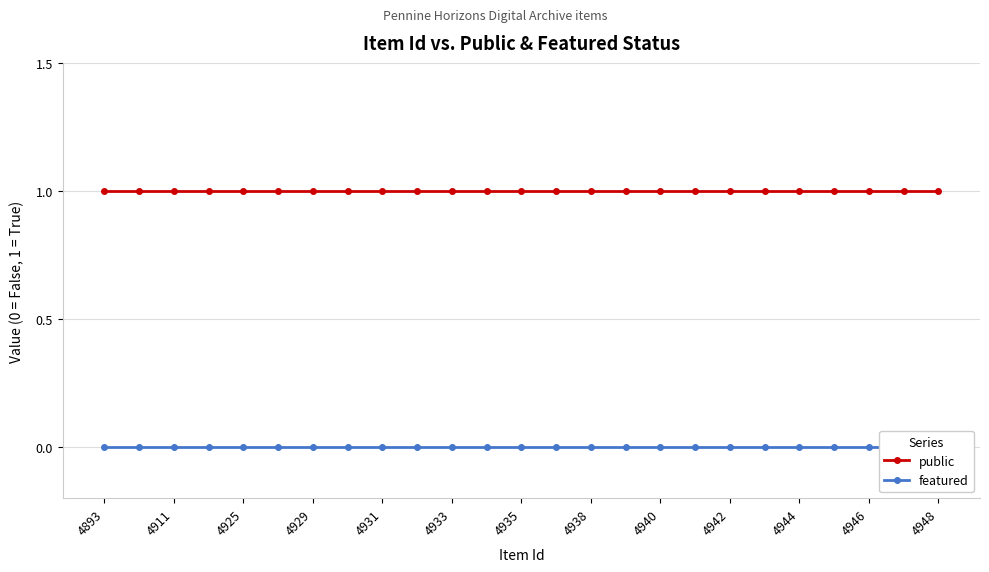

What is the value of the public point at the 25th from the left?

1